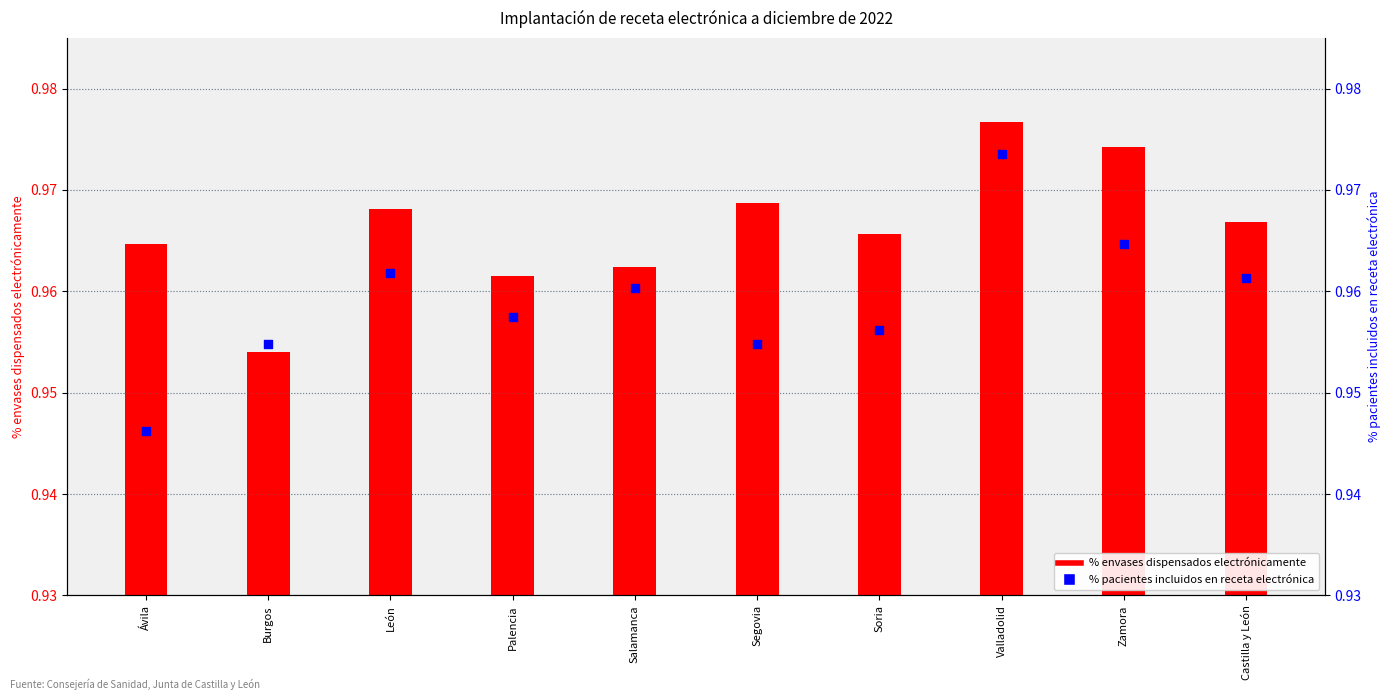

Which series contains the highest Y value?

% envases dispensados electrónicamente